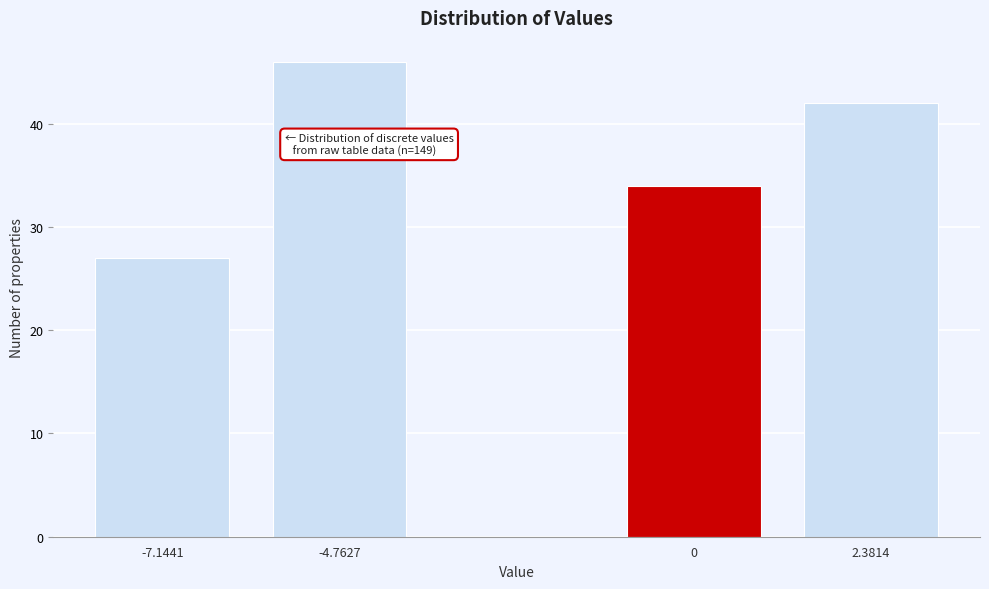

Reading left to right, what are all the values shown in this chart?

-7.1441=27	-4.7627=46	0=34	2.3814=42